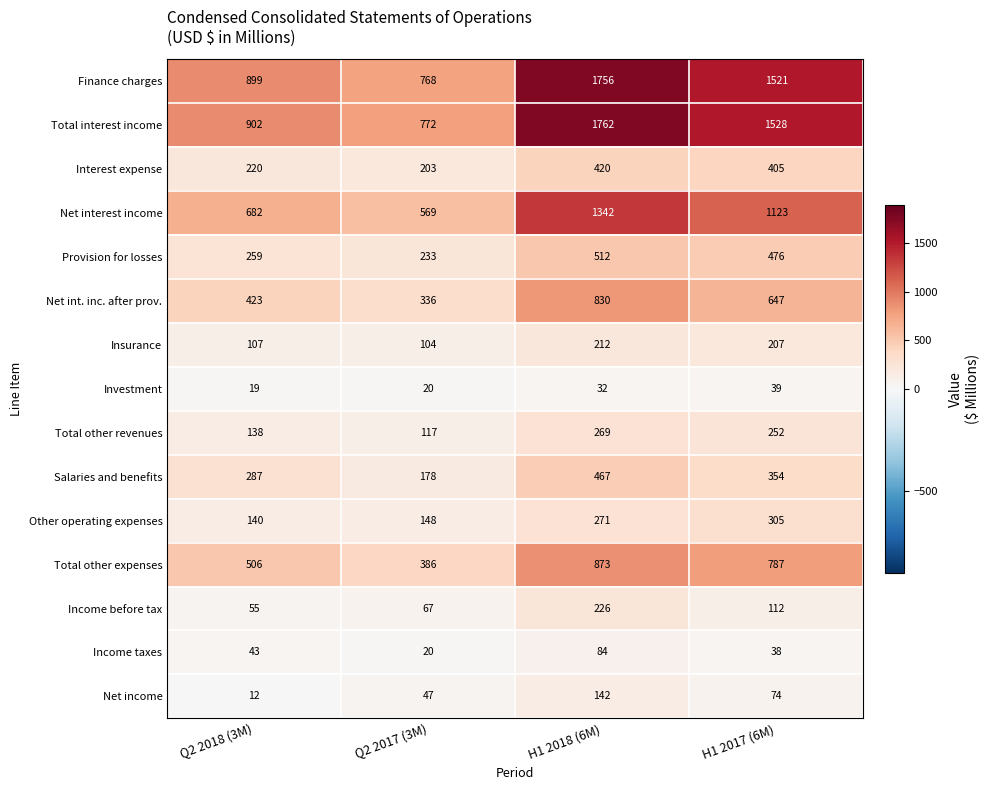

What is the minimum value shown in the chart?

12